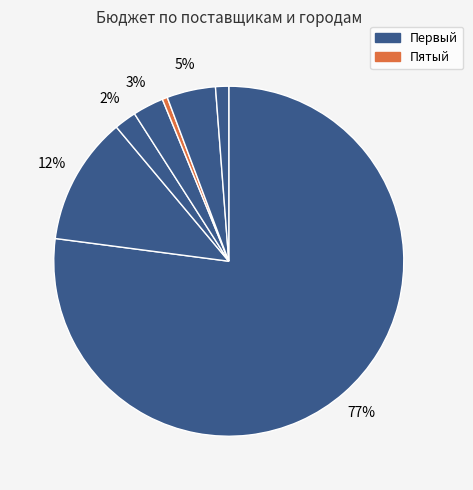

How many slices are in this pie chart?

7